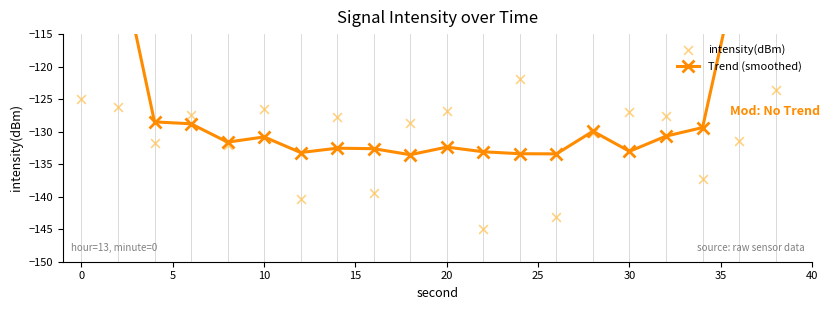

Which series contains the lowest Y value?

intensity(dBm)